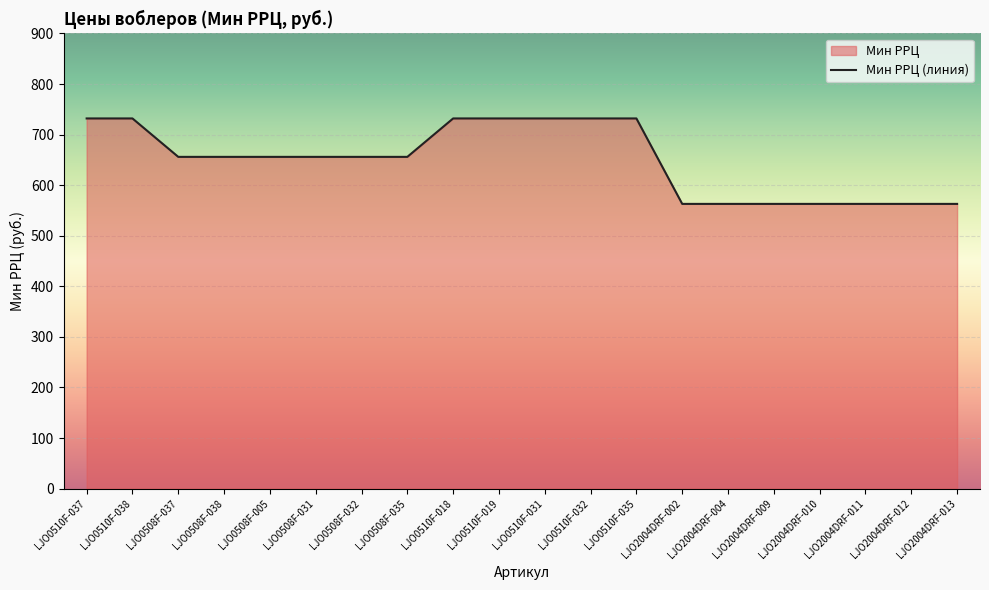

What is the label of the 6th point from the left?

LJO0508F-031